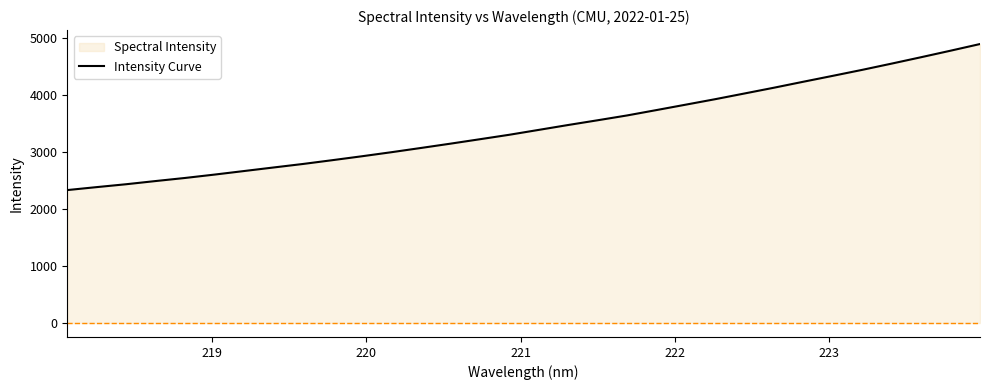

What is the maximum value shown in the chart?

4894.1